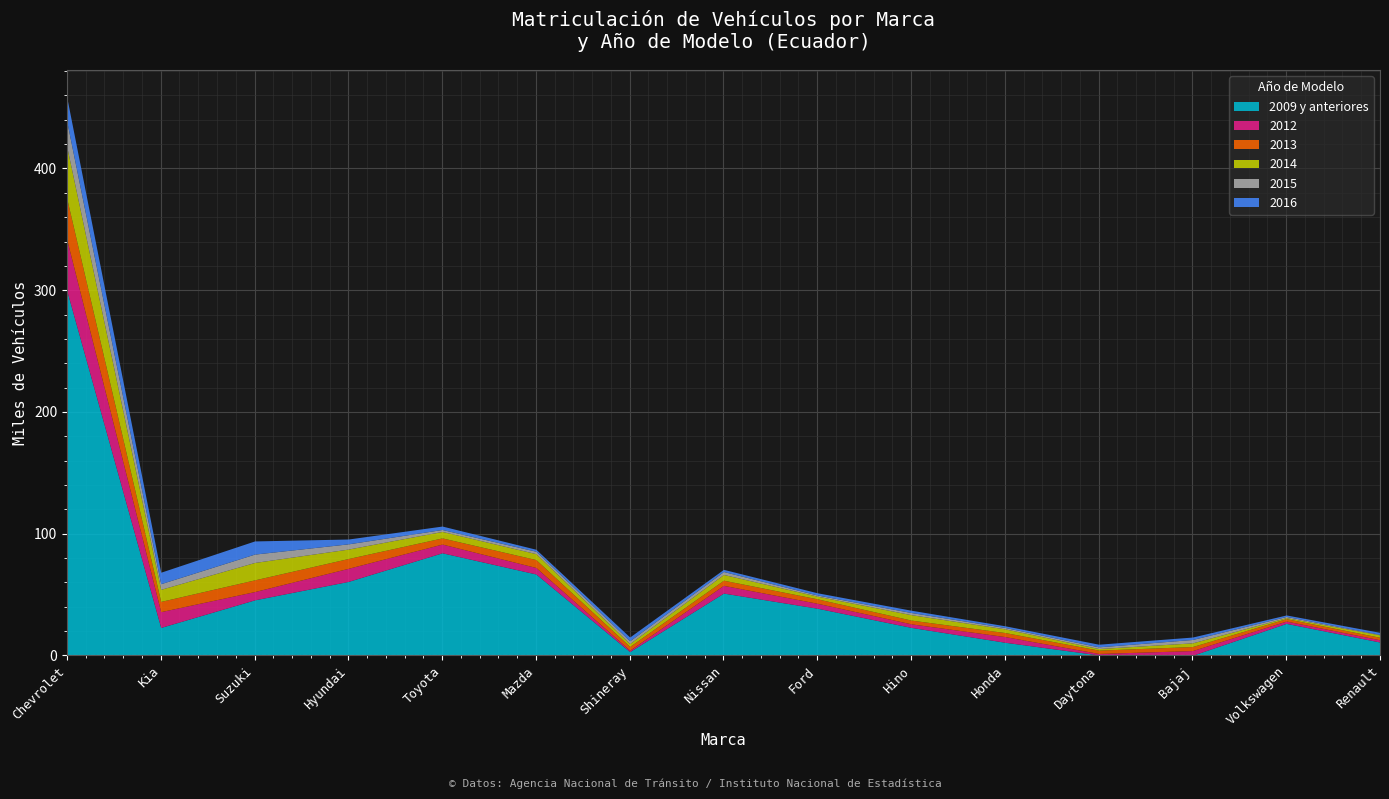

How many interior local valleys does the 2012 series have?

4